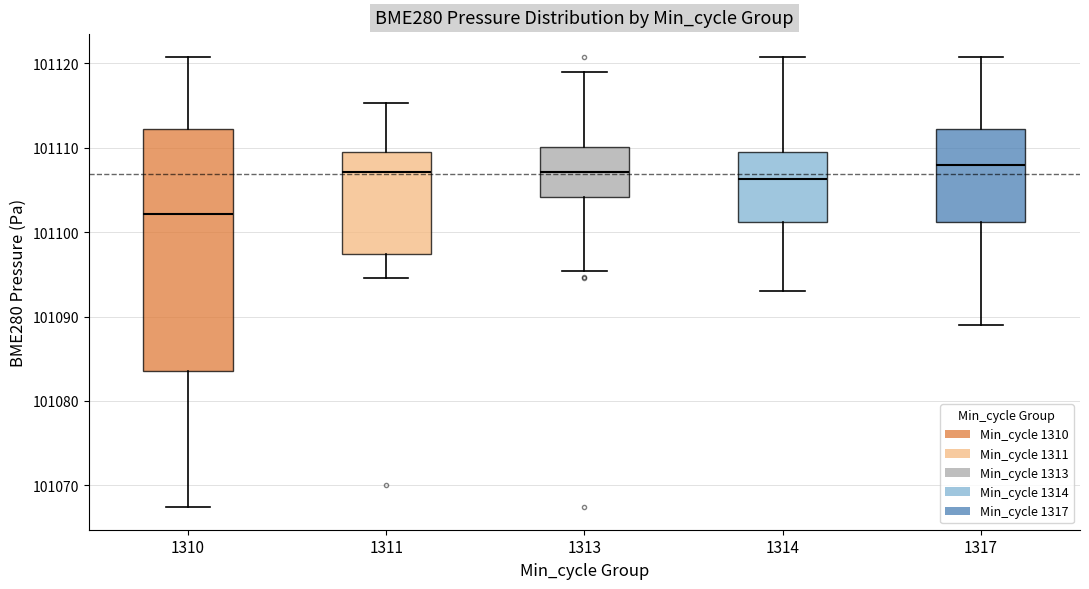

Reading left to right, read every box against the y-axis: the position of its median line, the range the box covers, and the ends of its whiskers. The values are not printed on the chart, so give them approximately, as read against the axis.

1310: median 101102, box 101084 to 101112, whiskers 101067 to 101121
1311: median 101107, box 101097 to 101110, whiskers 101095 to 101115
1313: median 101107, box 101104 to 101110, whiskers 101095 to 101119
1314: median 101106, box 101101 to 101109, whiskers 101093 to 101121
1317: median 101108, box 101101 to 101112, whiskers 101089 to 101121